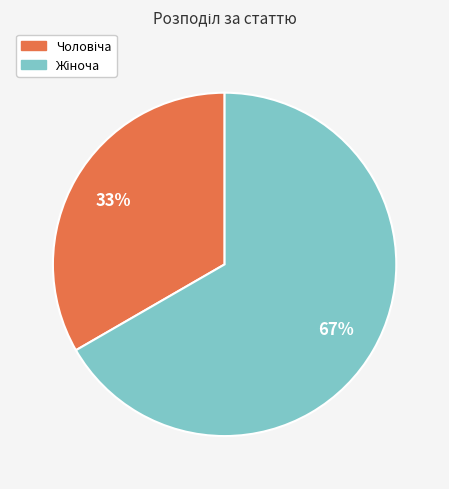

Is there a majority slice in this chart?

Yes